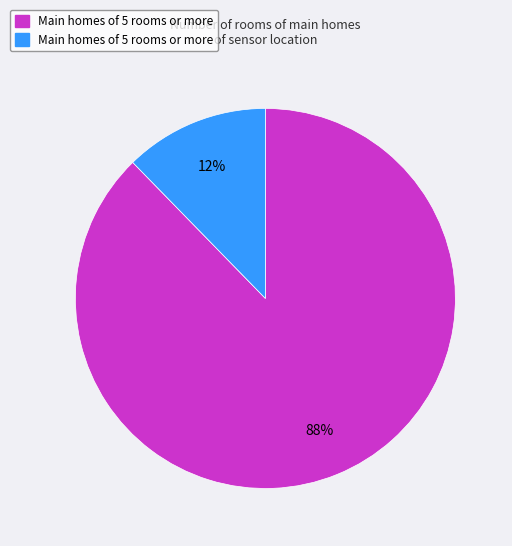

Does any single category account for the majority?

Yes